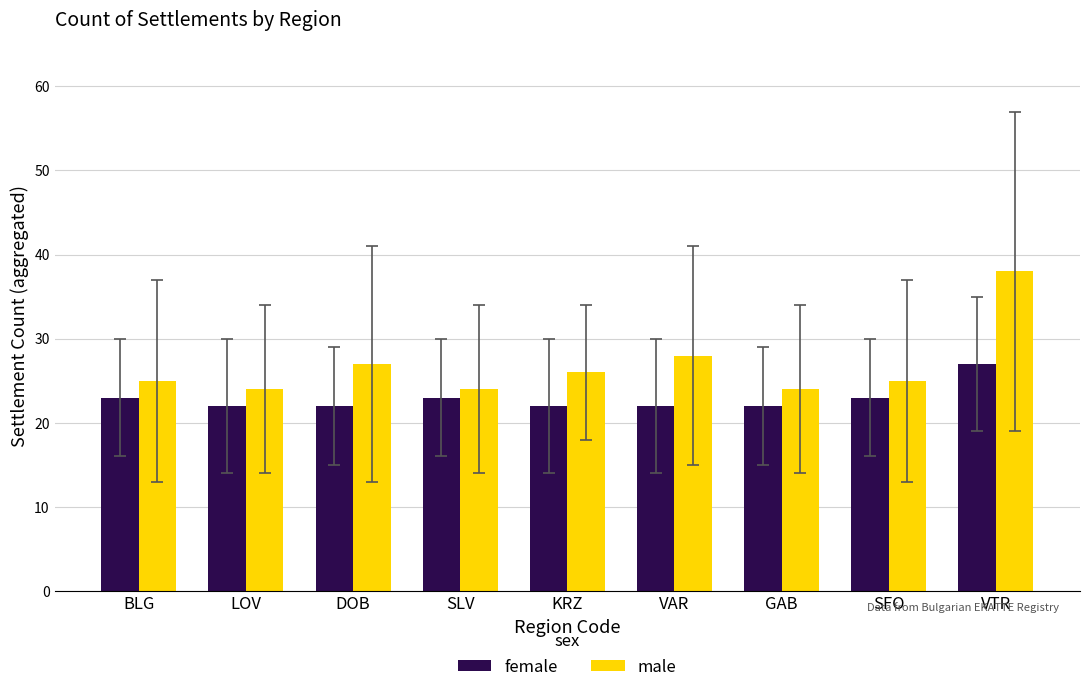

At which label does female reach its peak?

VTR